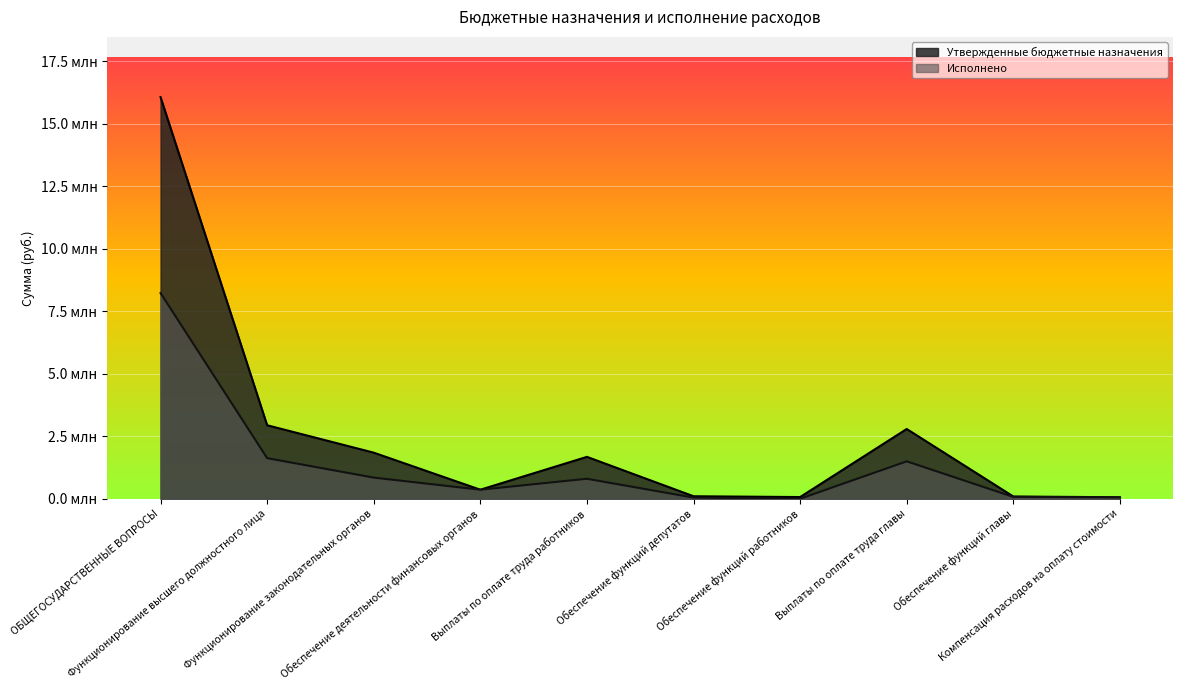

What is the value of the Исполнено point at the 5th from the left?

799352.8